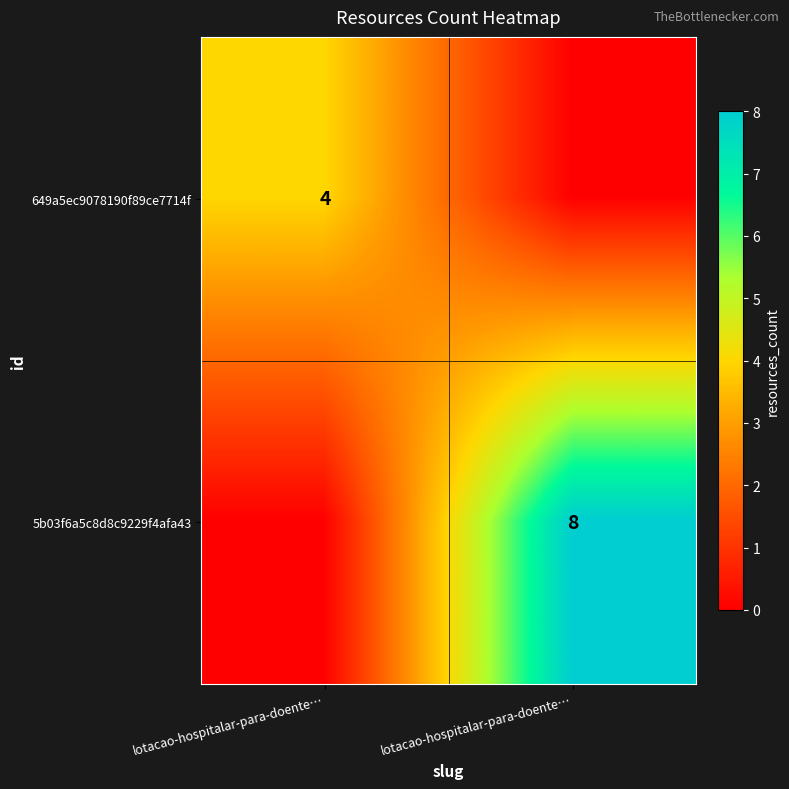

Is the value of 5b03f6a5c8d8c9229f4afa43 at lotacao-hospitalar-para-doente… greater than the value of 649a5ec9078190f89ce7714f at lotacao-hospitalar-para-doente…?

No